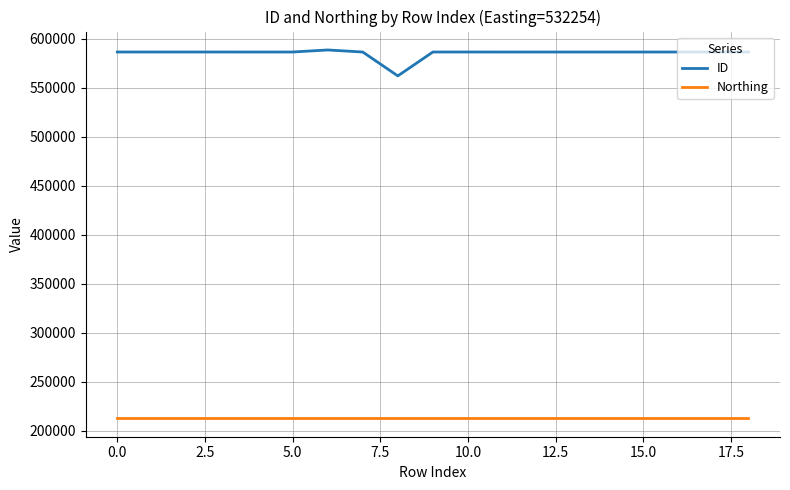

Does the chart display data point markers on the line(s)?

No